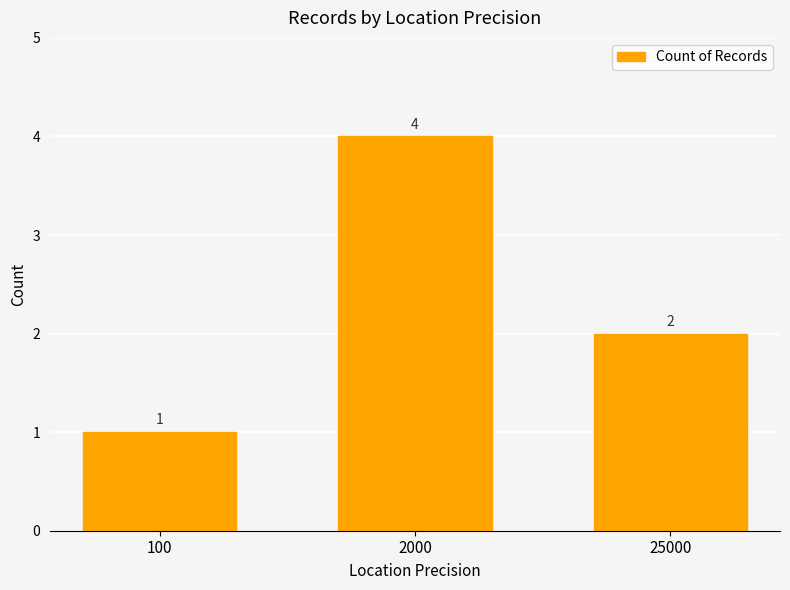

What is the value of the 2nd bar from the left?

4